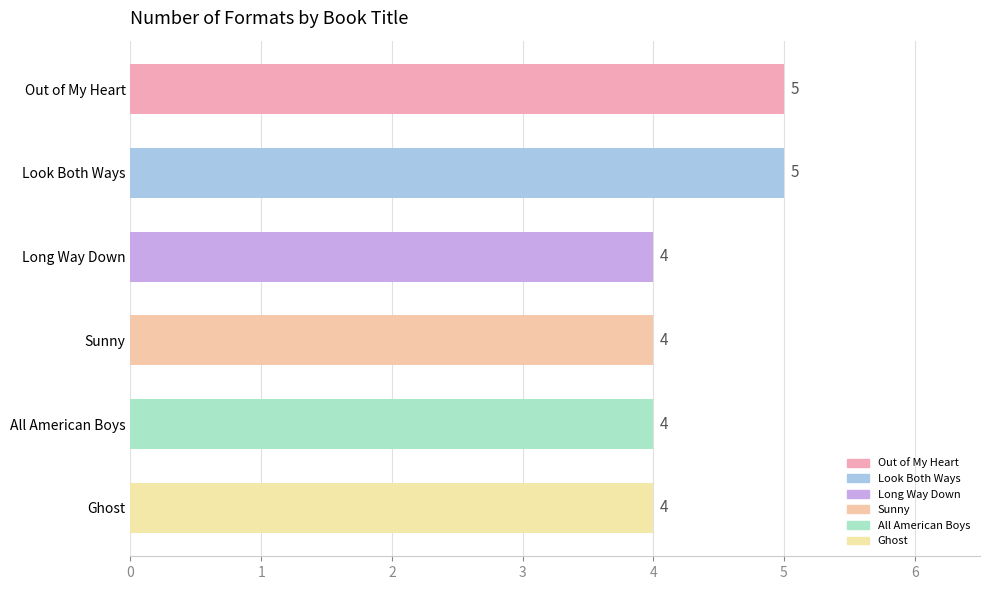

Reading bottom to top, what are all the values shown in this chart?

4	4	4	4	5	5